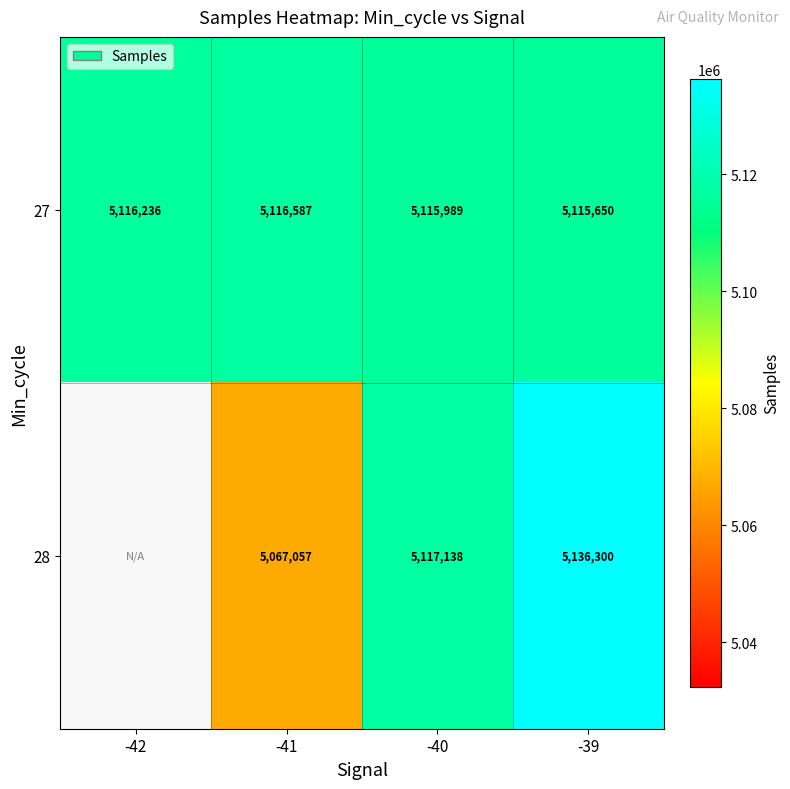

Where is 27 nearest to the value 5116118?

-42